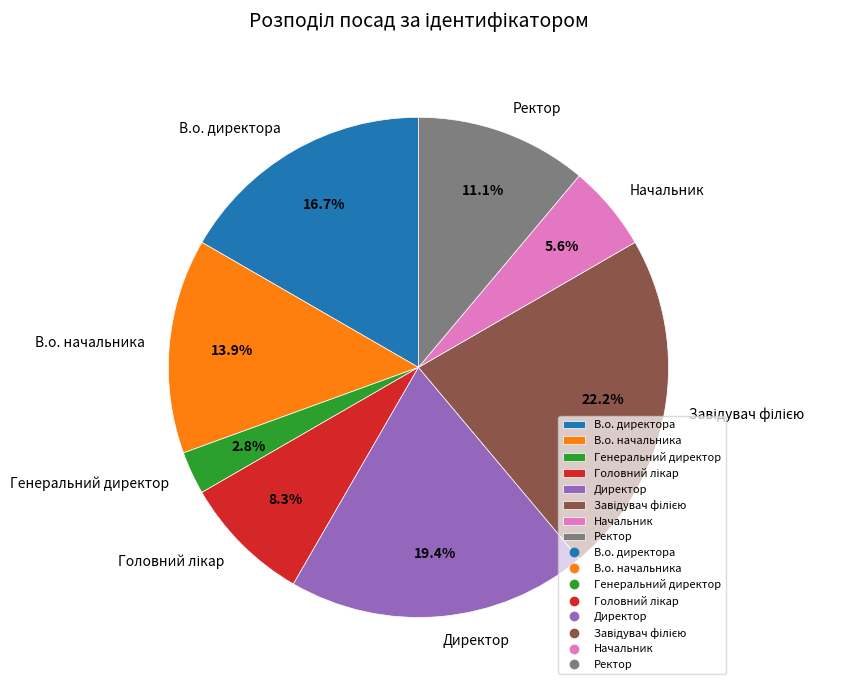

Count the number of slices in the pie.

8